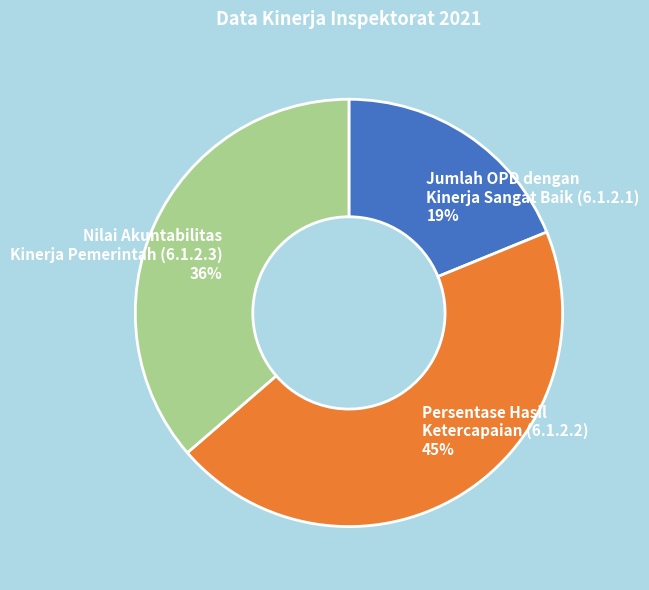

How many slices are in this pie chart?

3